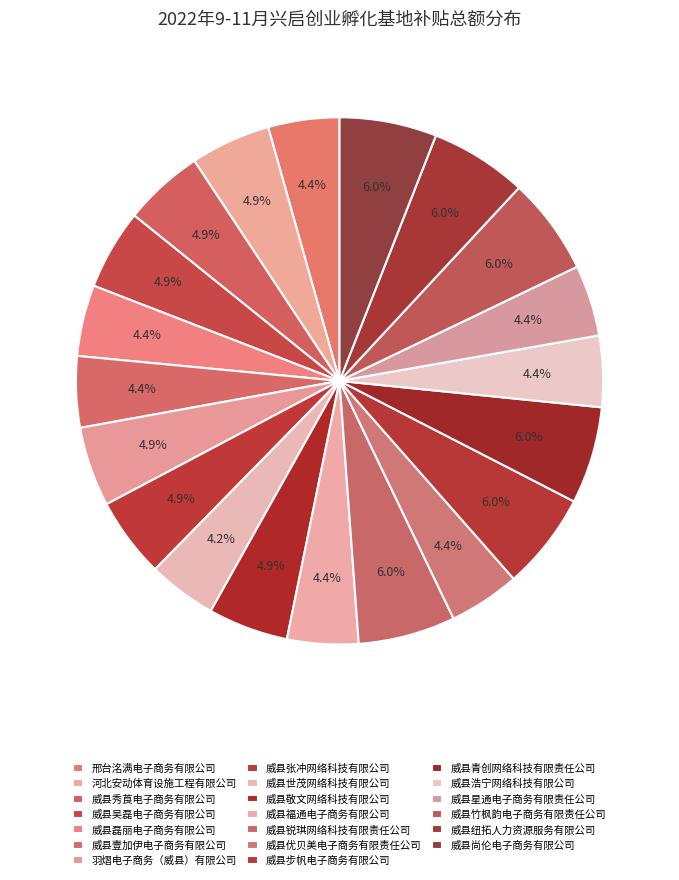

To the nearest percent, what percentage of the pie is 威县吴磊电子商务有限公司?

5%